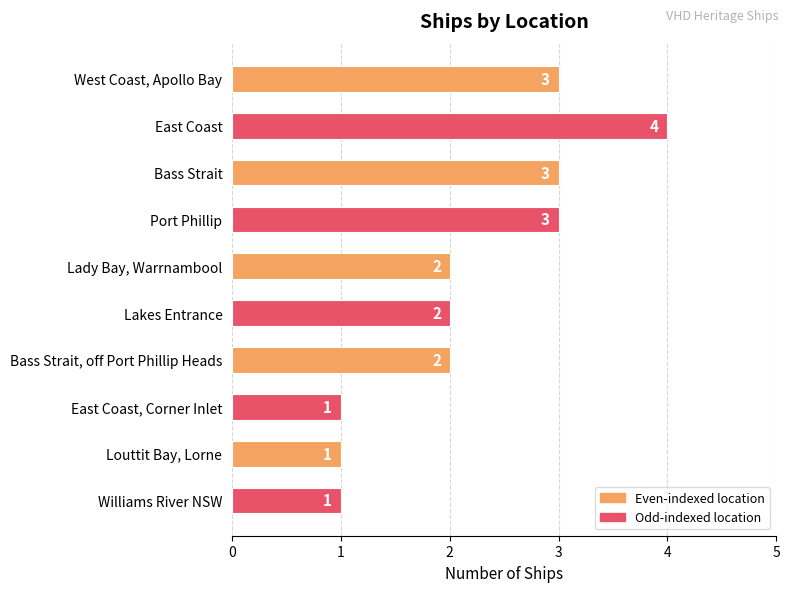

Is it true that the value at Bass Strait, off Port Phillip Heads is 1?

False